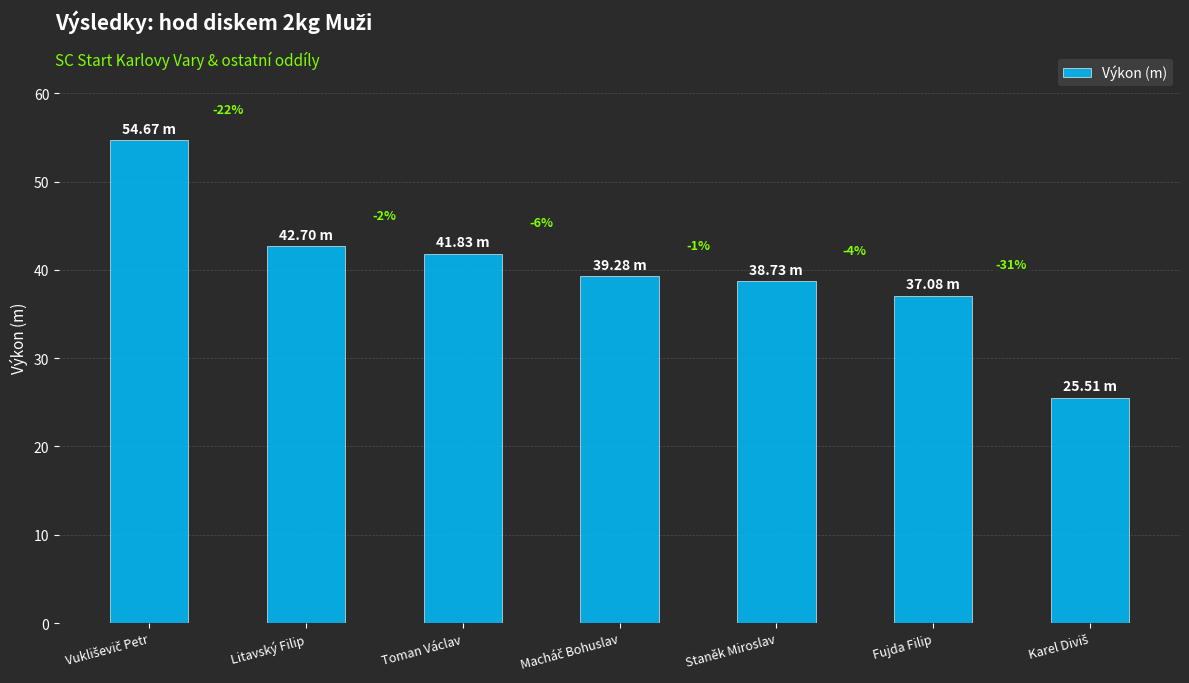

Which has a higher value, Staněk Miroslav or Toman Václav?

Toman Václav